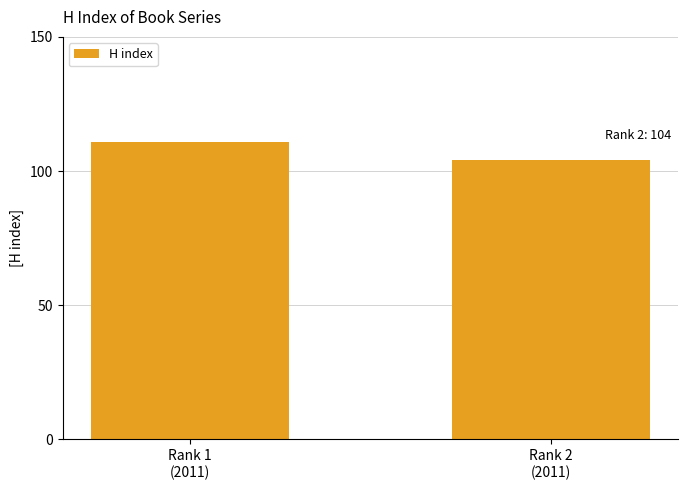

What is the change in value from Rank 1
(2011) to Rank 2
(2011)?

-7